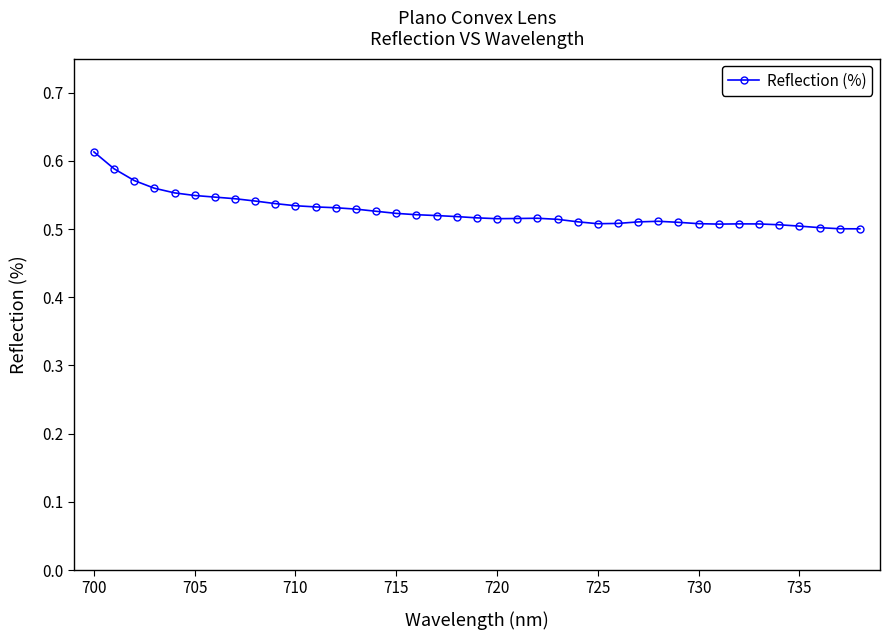

What is the sum of all values?

20.5